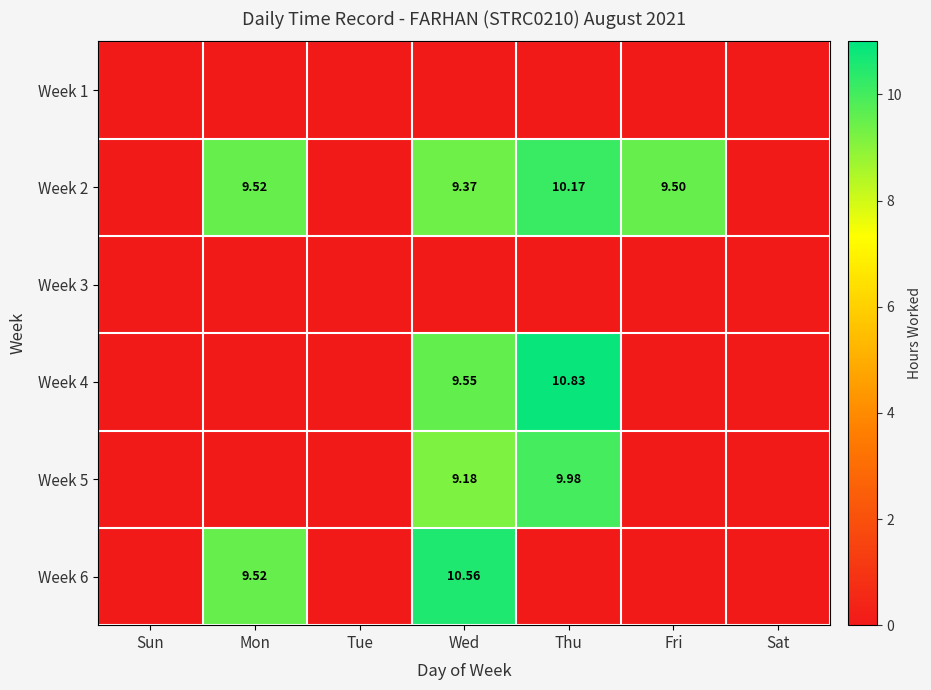

Which series has the largest range (max minus min)?

Week 4